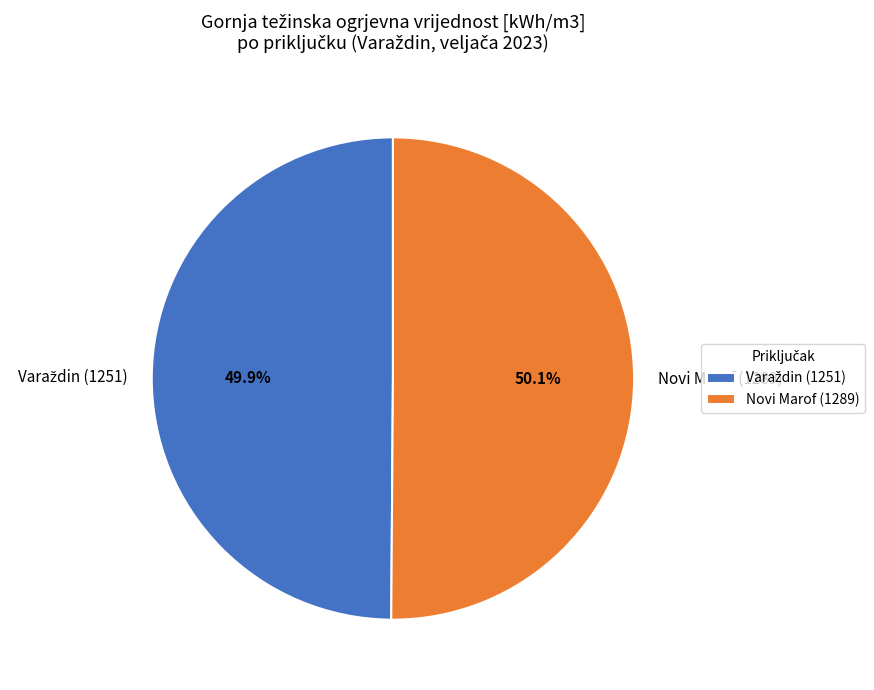

Is there any slice that represents more than half of the pie?

Yes